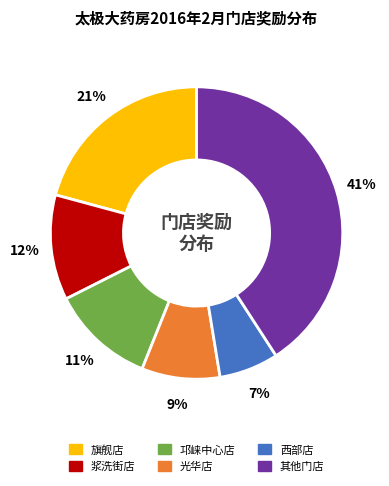

Does any single category account for the majority?

No